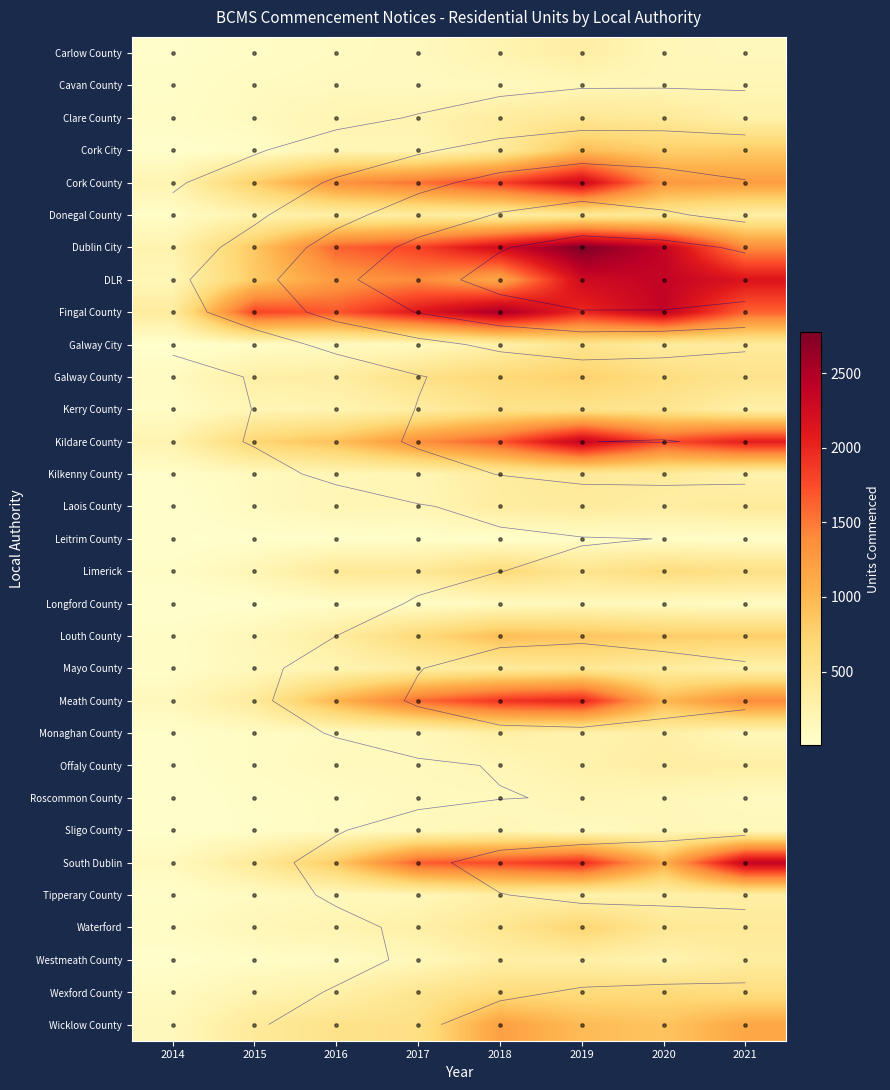

At which category is the sum across all series the highest?

2019